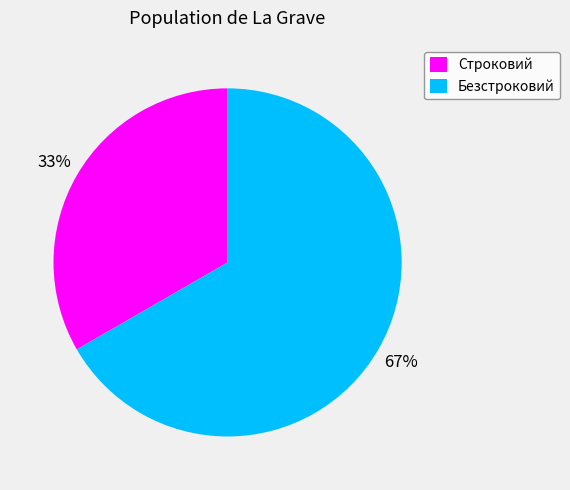

Approximately how many times larger is the value at Безстроковий compared to Строковий?

2.0